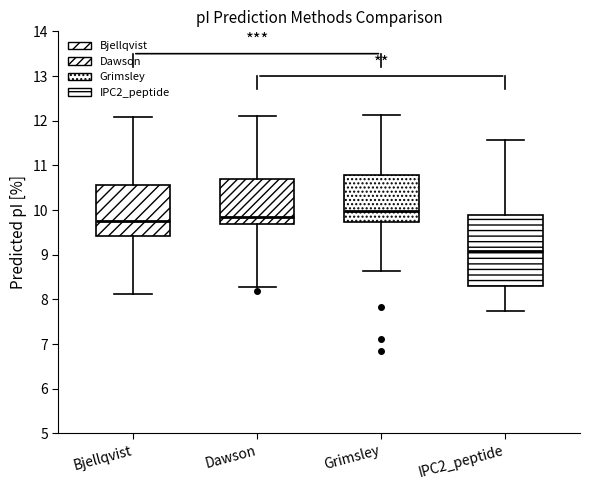

Where does the lower whisker of the box for Dawson end on the y-axis? The values are not printed on the chart, so give them approximately, as read against the axis.

8.3